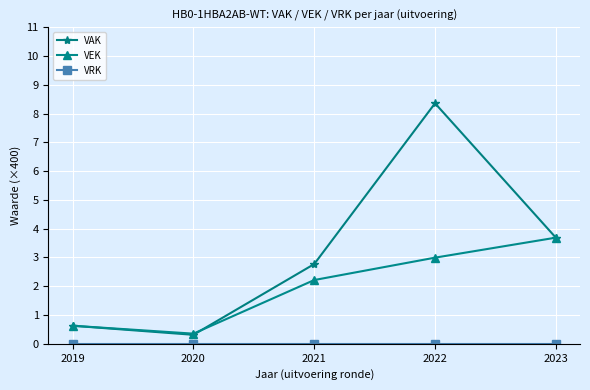

True or false: VAK has more than 0 interior local peaks.

True